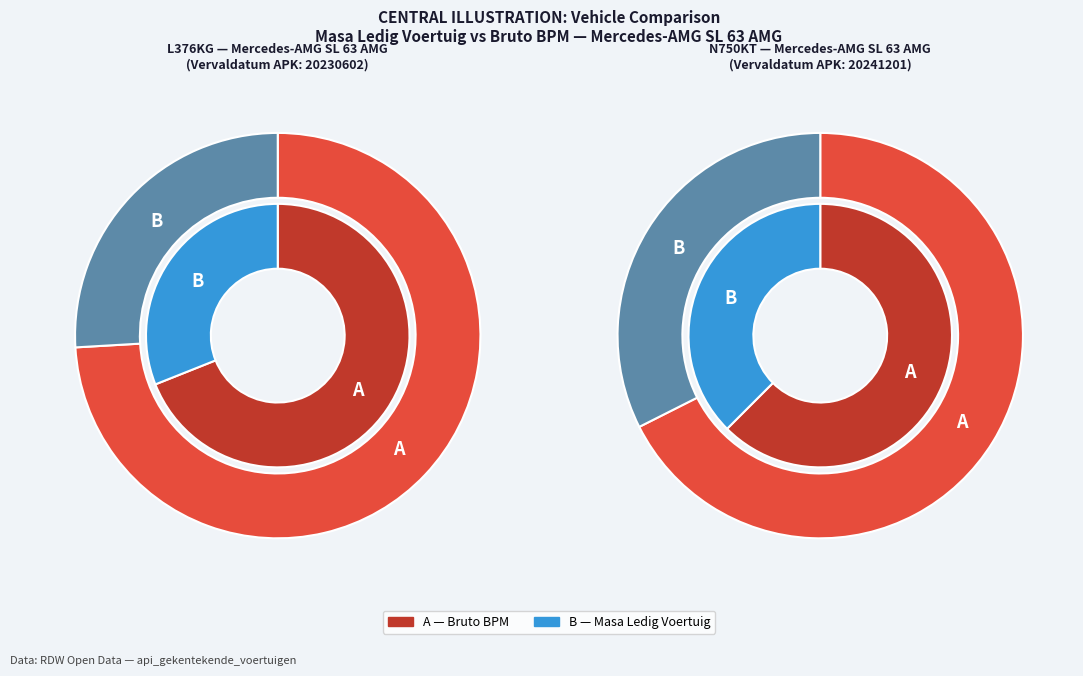

Is L376KG the majority of the pie?

Yes